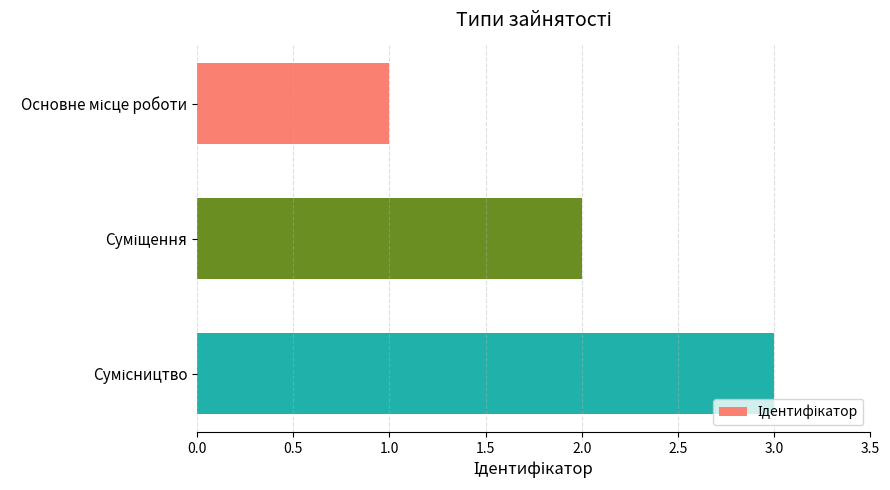

What is the greatest value displayed?

3